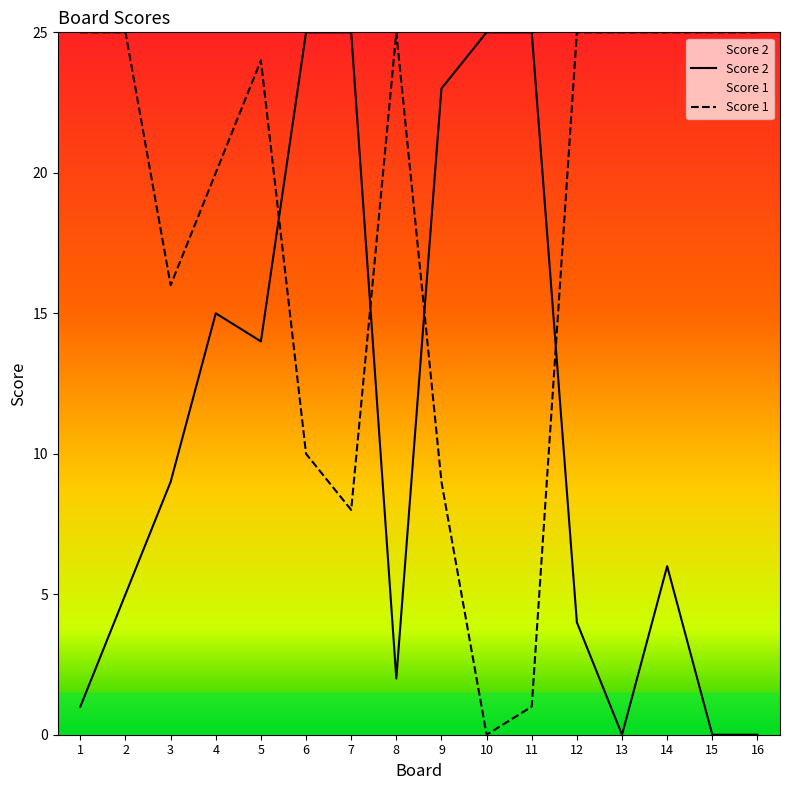

True or false: Score 1 has more than 0 interior local peaks.

True